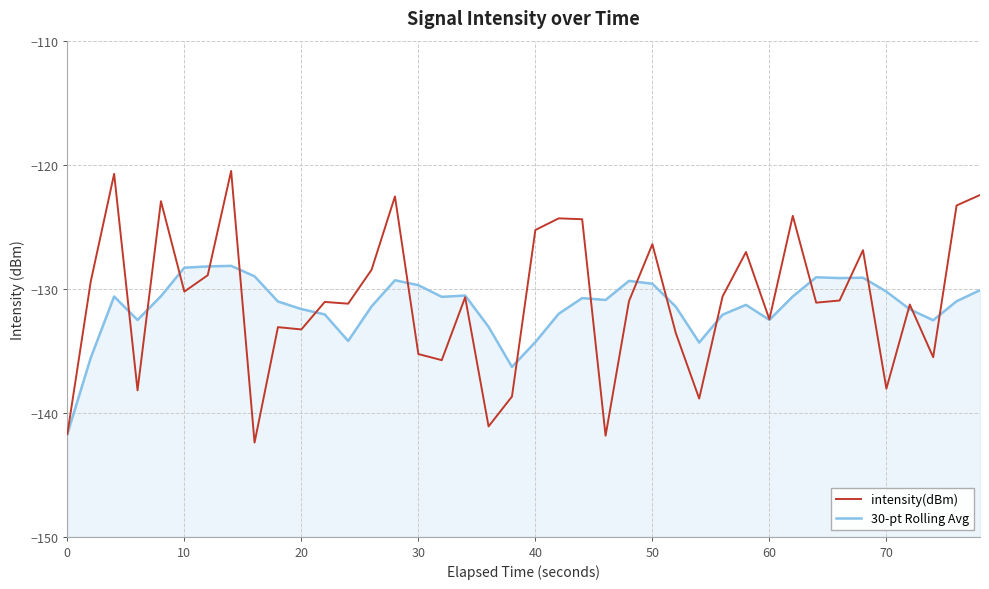

What is the difference between the second highest and minimum values in the intensity(dBm) series?

21.7